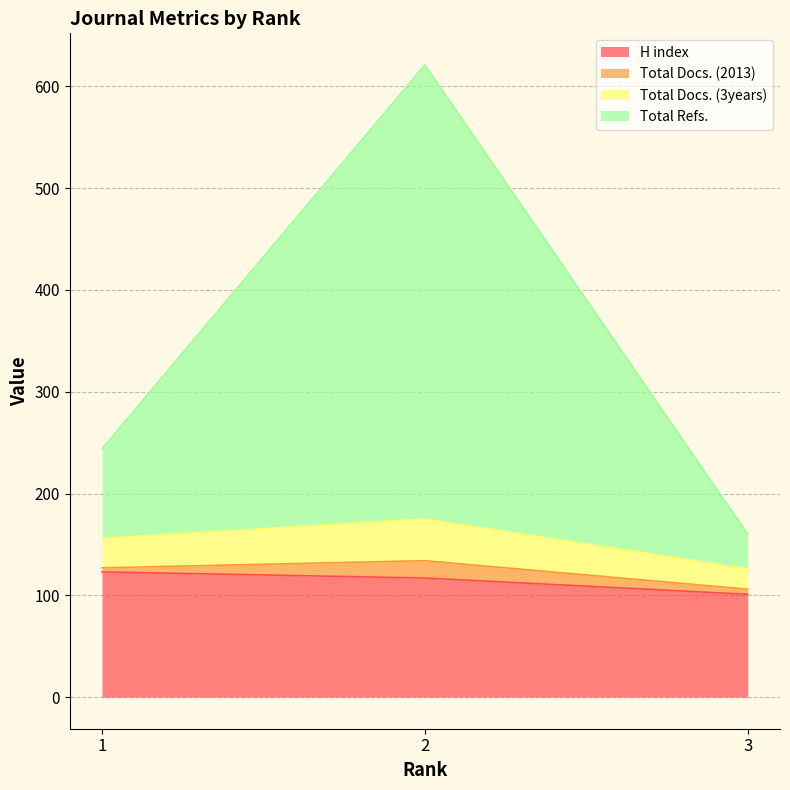

The value of H index at 3 is 101. True or false?

True